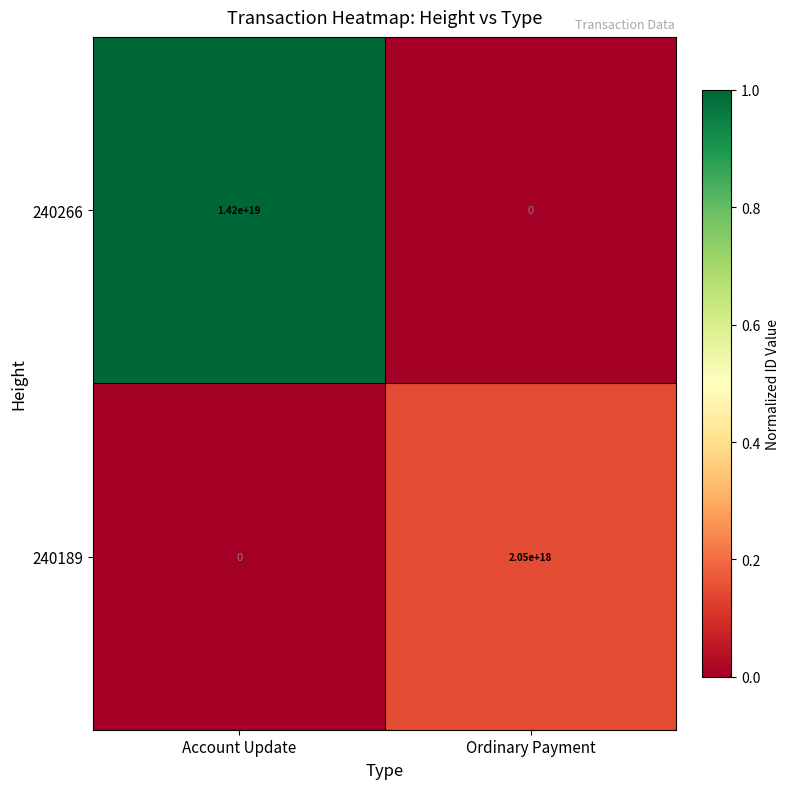

At how many categories does at least one series exceed 0?

2